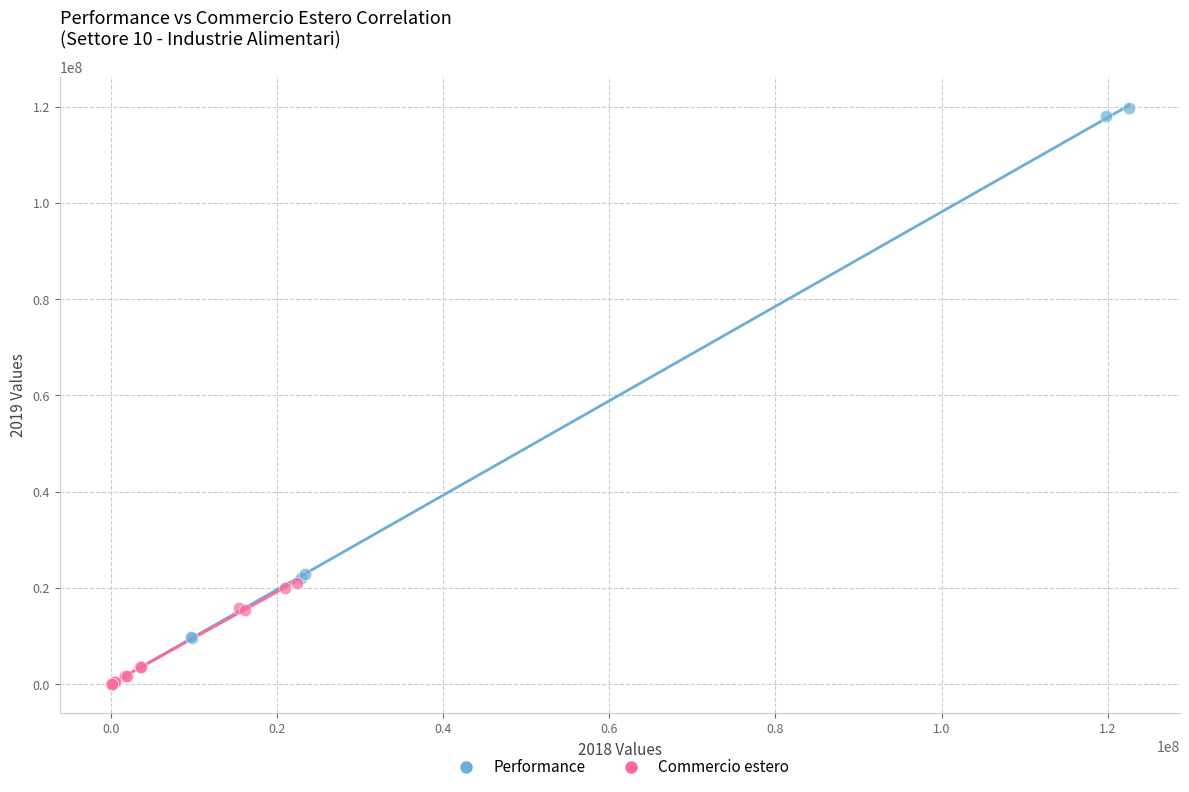

Which series has the widest spread of Y values?

Performance